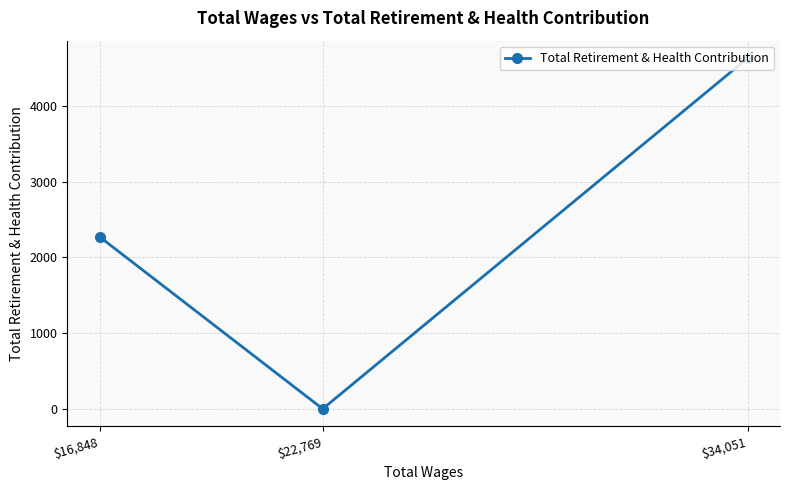

What is the approximate value at $34,051, to the nearest 10?

4630